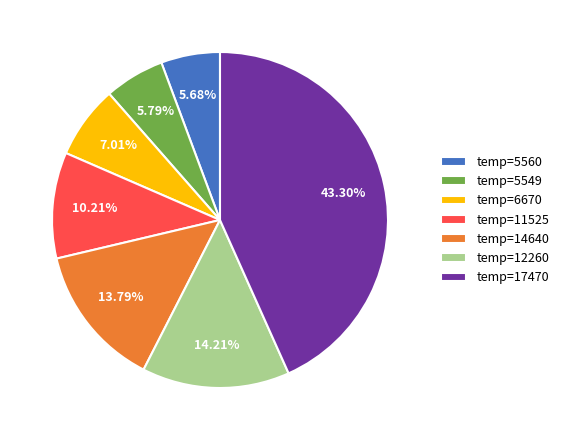

Between temp=5560 and temp=6670, which is larger?

temp=6670